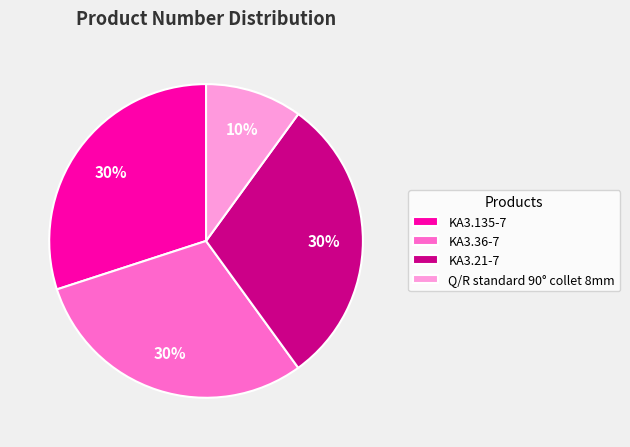

Does KA3.36-7 represent more than half of the total?

No